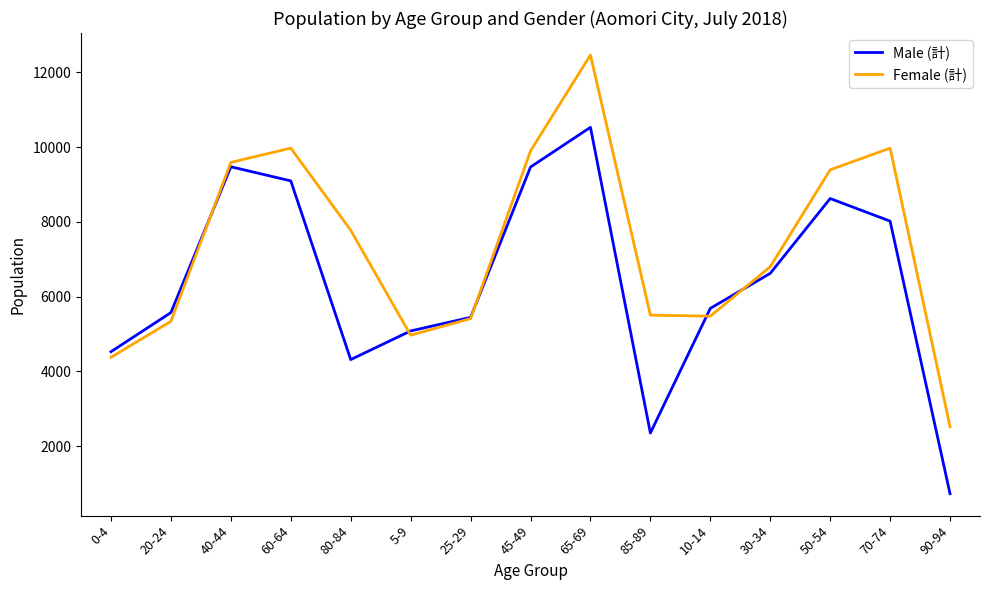

Rank the series by their maximum value, from lowest to highest.

Male (計), Female (計)